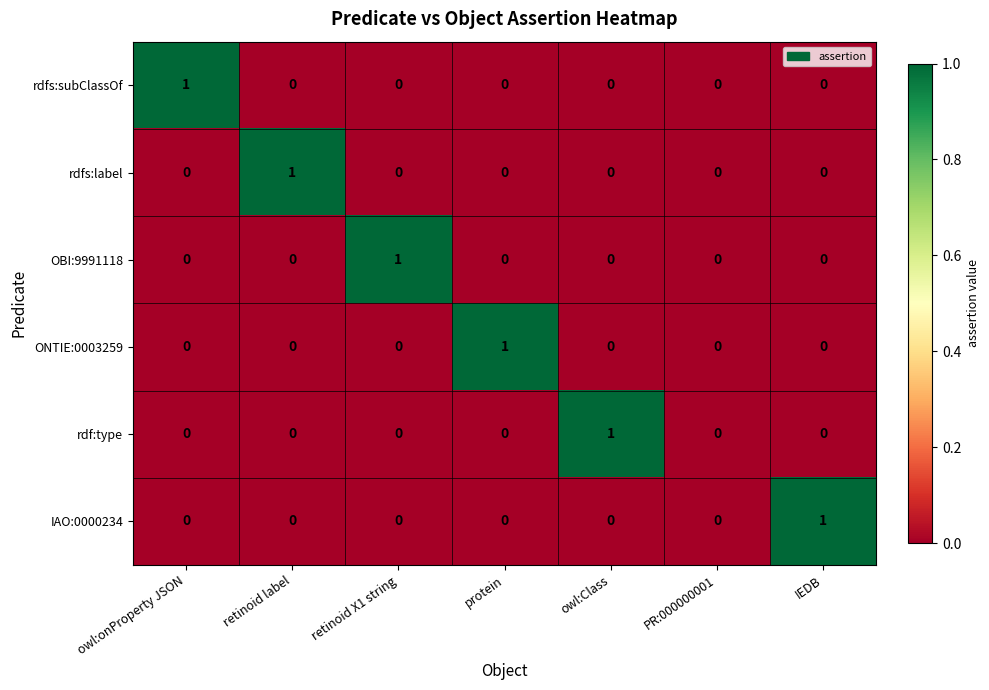

How many IAO:0000234 values are between 0 and 1?

7